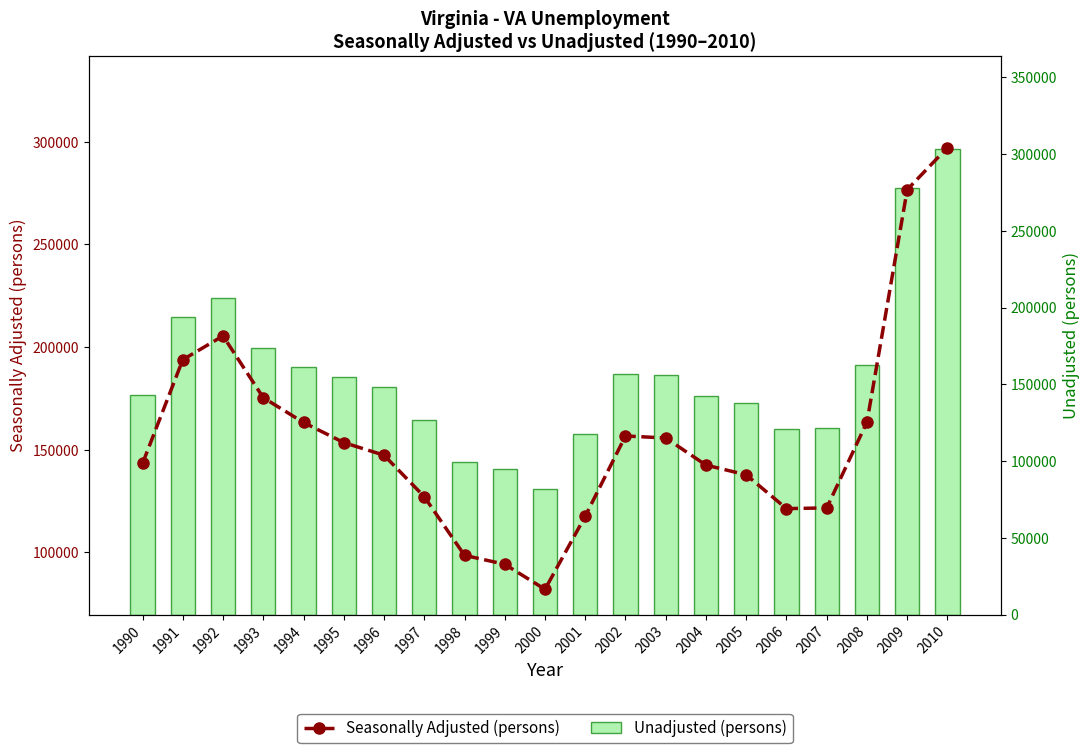

How many groups of bars are there?

21